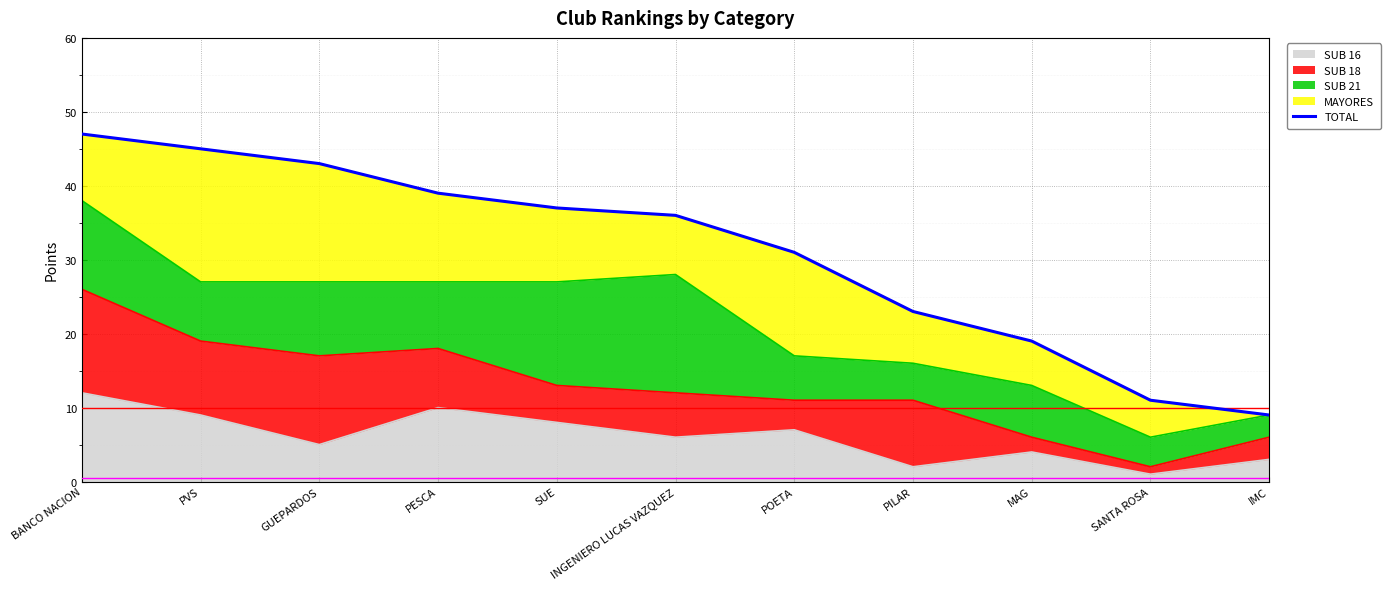

True or false: the data has more than 2 interior local peaks.

False